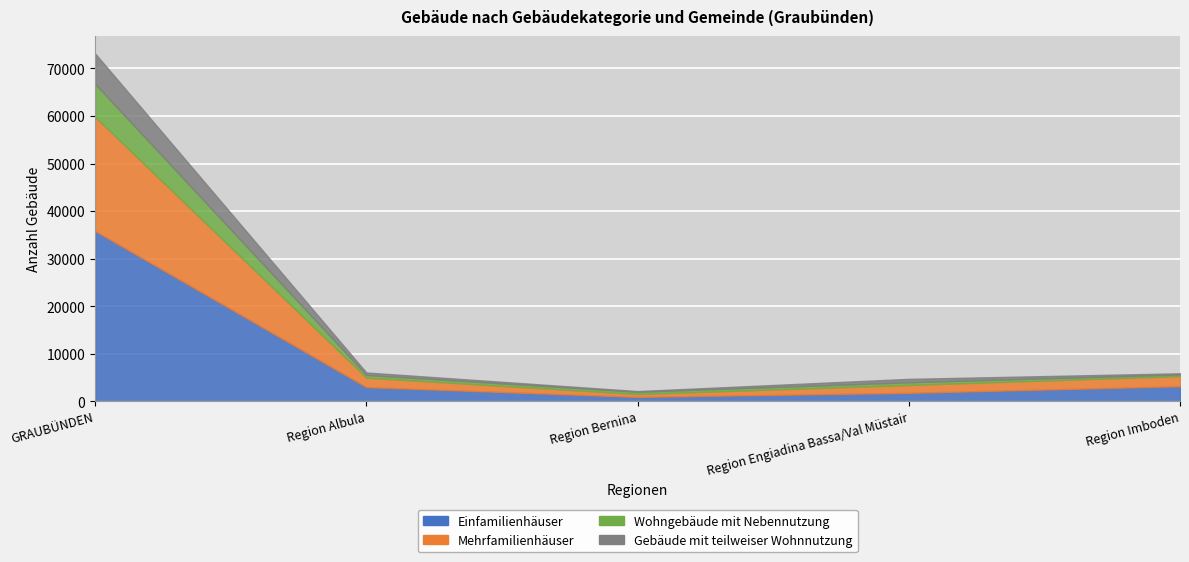

What is the total value across all series at Region Imboden?

5878